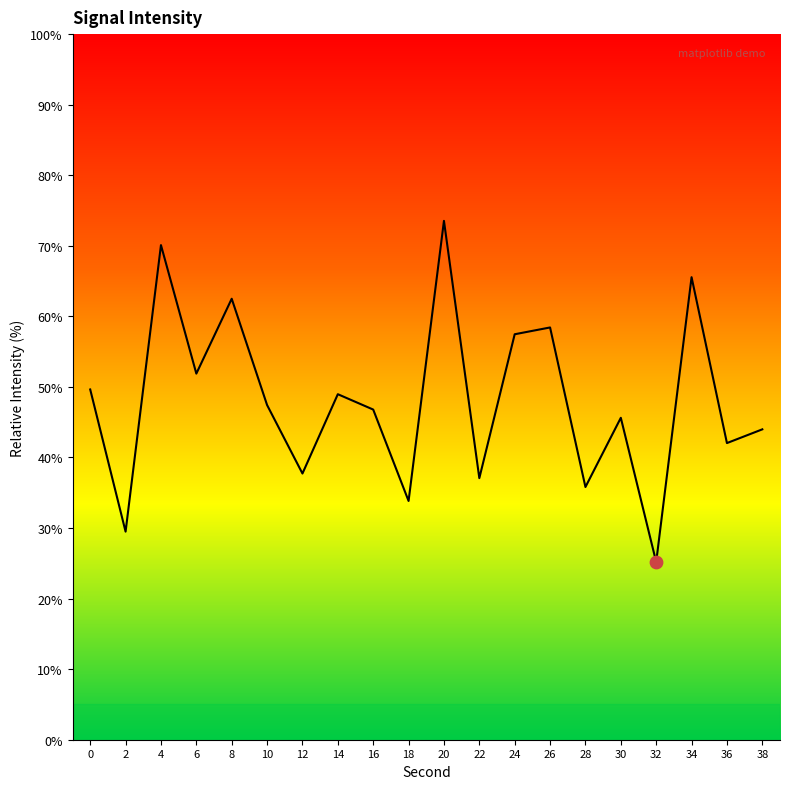

Between 30 and 18, which is larger?

30